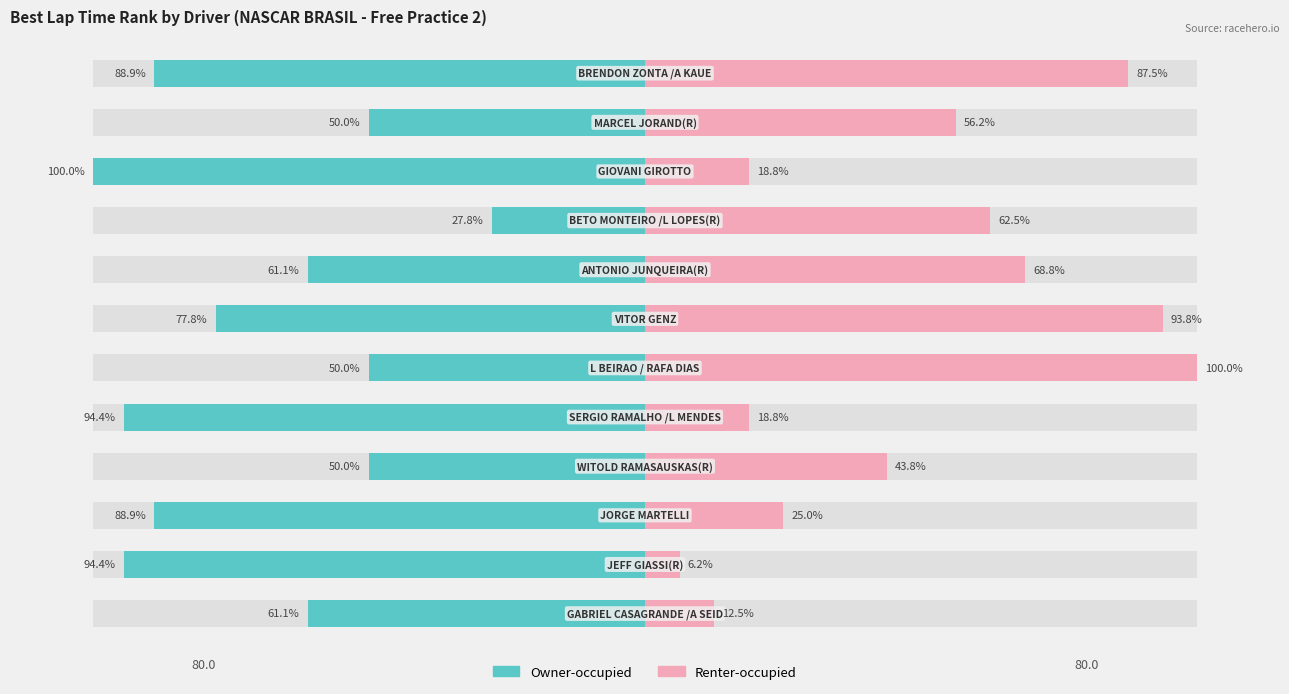

How many data points in Renter-occupied are above 56?

6